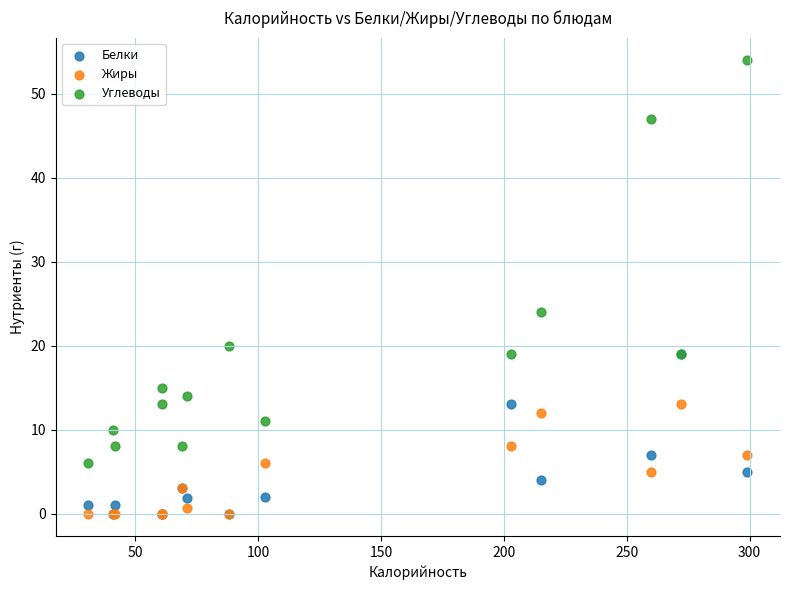

Which series has the widest spread of Y values?

Углеводы